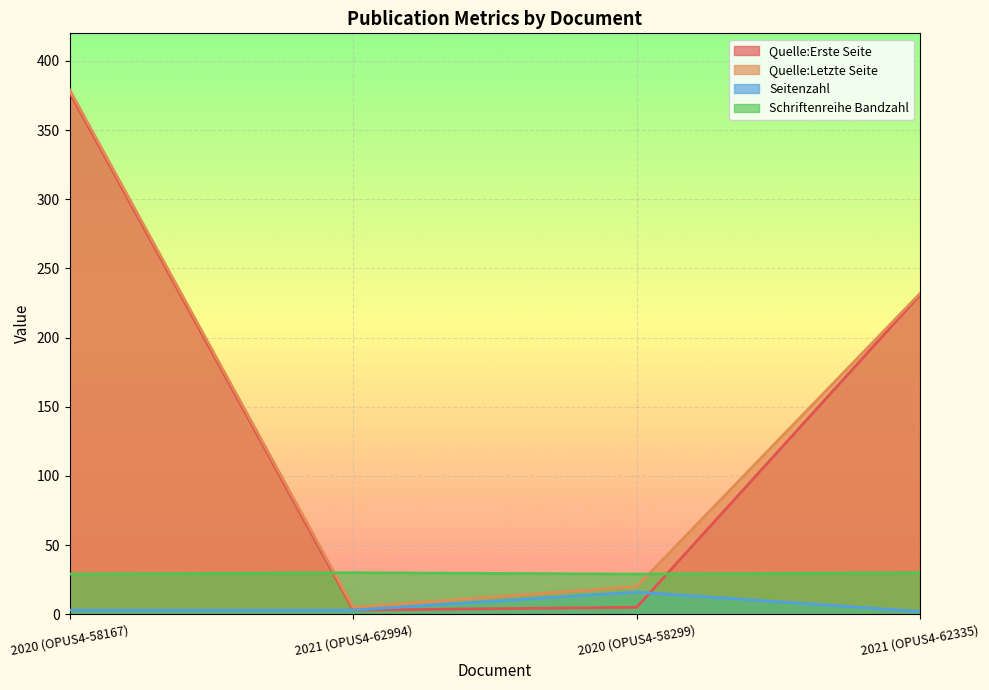

What is the average value of the Seitenzahl series?

6